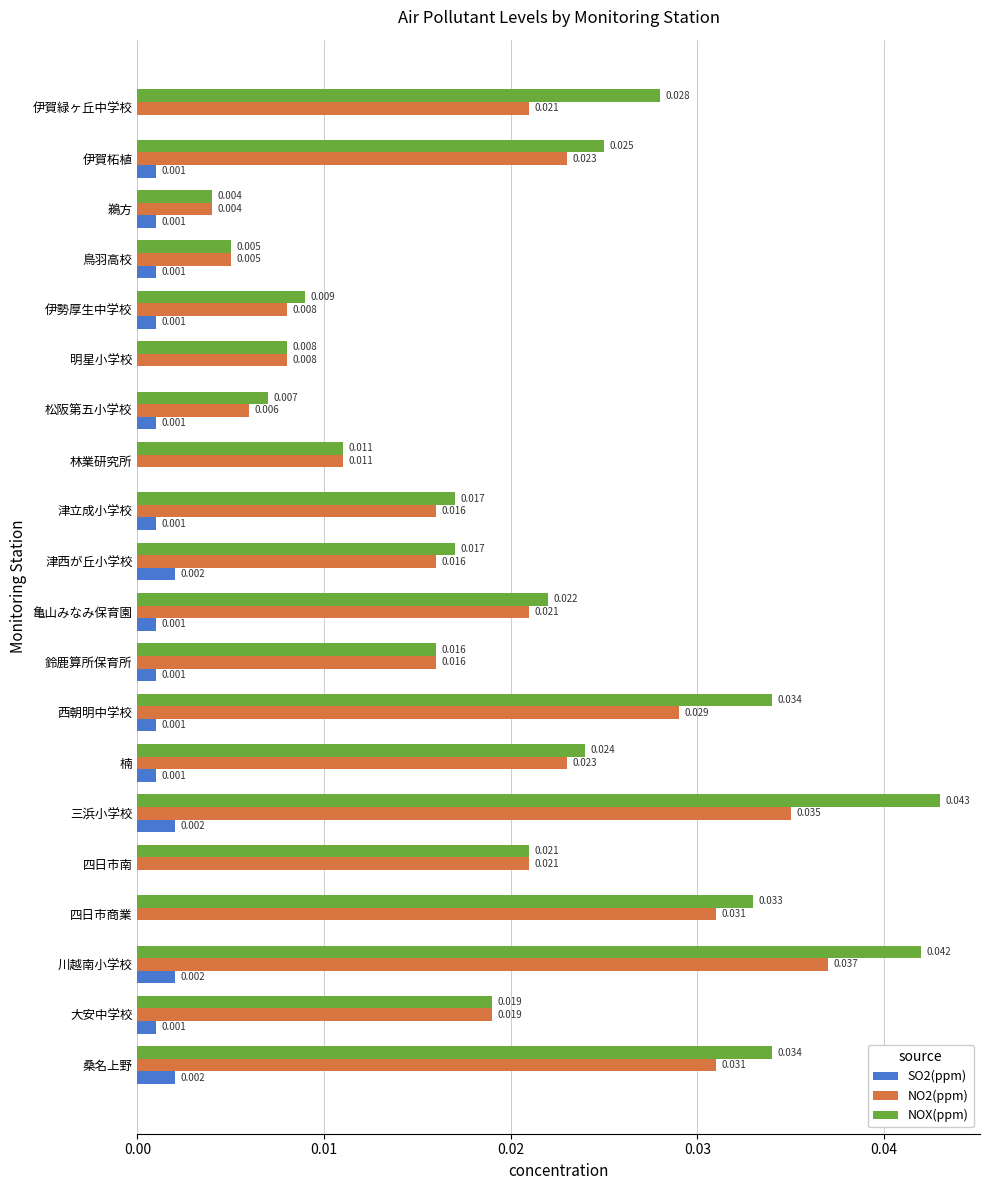

What is the sum of all NO2(ppm) values?

0.4